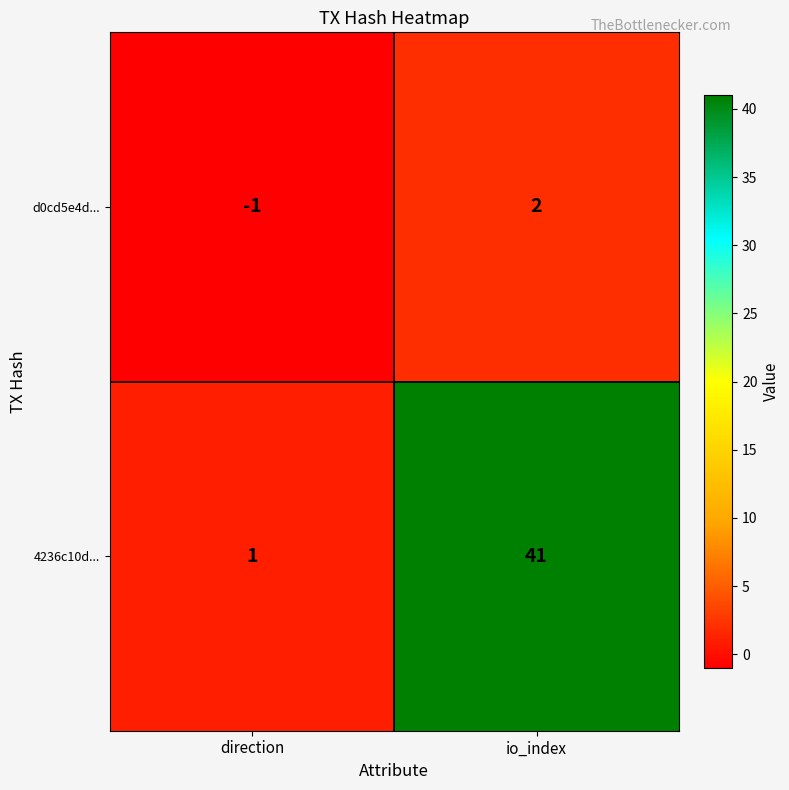

List the series in order of their overall mean, lowest first.

d0cd5e4d..., 4236c10d...